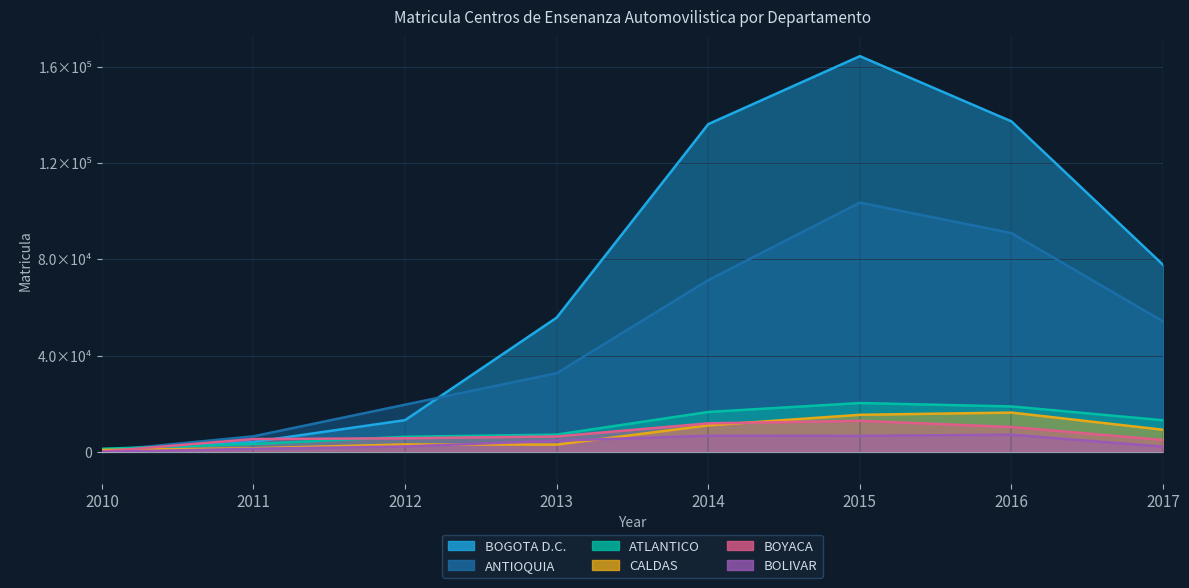

Reading right to left, what are all the values shown in this chart?

ANTIOQUIA: 2017=54198	2016=90883	2015=103573	2014=71361	2013=32692	2012=19616	2011=6476	2010=375
BOGOTA D.C.: 2017=77719	2016=137327	2015=164432	2014=136191	2013=55794	2012=13185	2011=4128	2010=2
ATLANTICO: 2017=13142	2016=18885	2015=20297	2014=16586	2013=7177	2012=6274	2011=3276	2010=1288
BOYACA: 2017=4932	2016=10335	2015=12899	2014=11848	2013=6401	2012=5652	2011=5337	2010=132
CALDAS: 2017=9198	2016=16331	2015=15408	2014=11016	2013=3014	2012=3099	2011=1497	2010=820
BOLIVAR: 2017=2159	2016=7129	2015=6653	2014=6690	2013=4661	2012=2244	2011=1284	2010=1